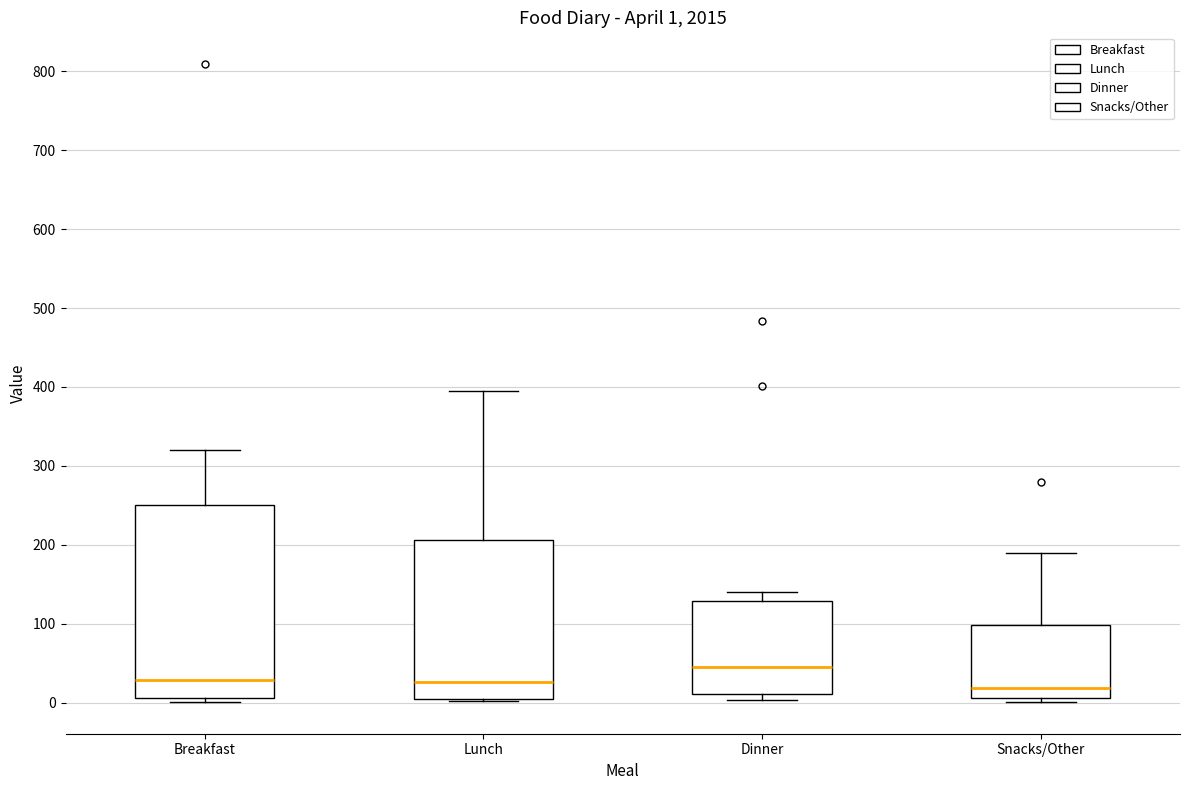

Which box's median line is the highest?

Dinner